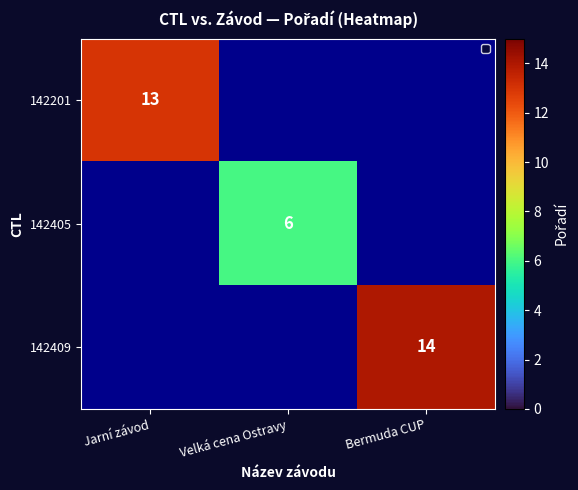

How many values in 142201 are above zero?

1